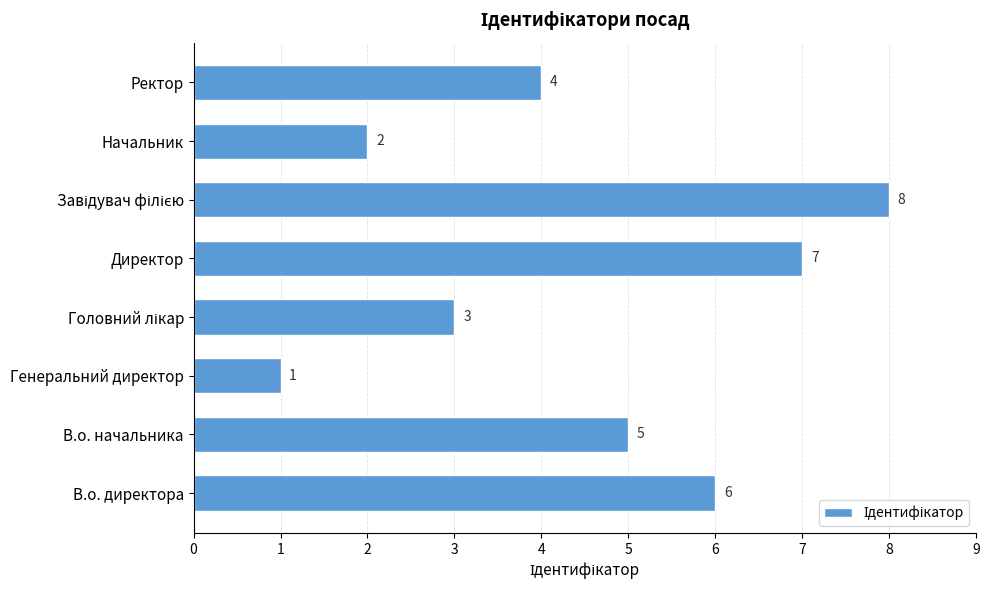

Reading bottom to top, list all the values displayed in this chart.

6	5	1	3	7	8	2	4